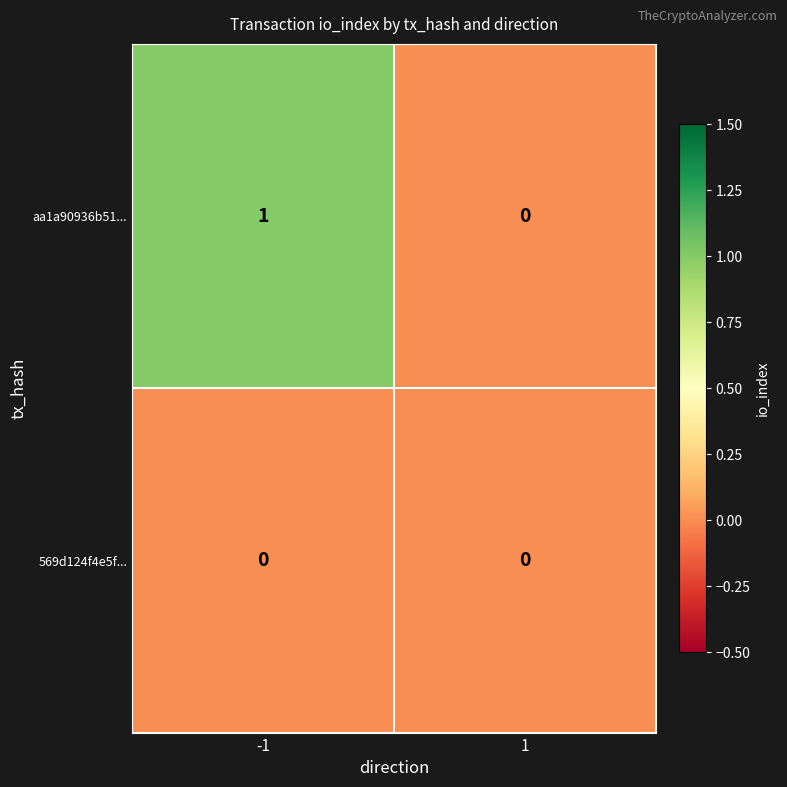

How many series are shown in this chart?

2